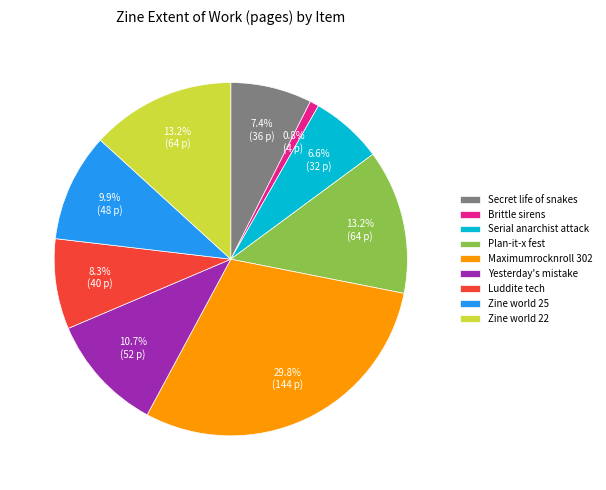

Does any single category account for the majority?

No